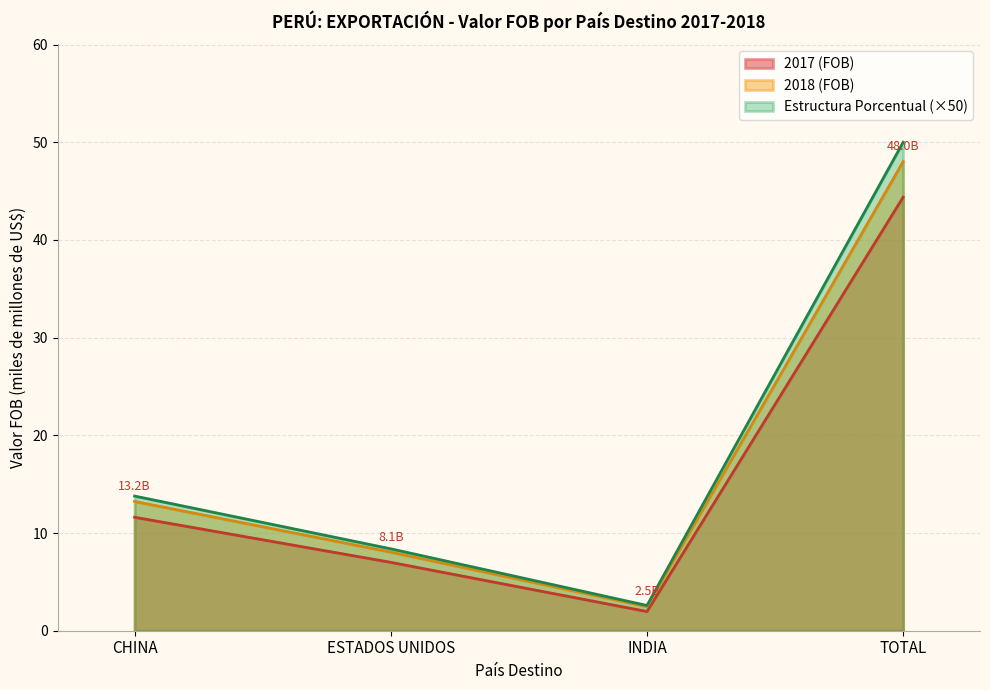

Which series has the widest spread of values?

Estructura Porcentual (×50)